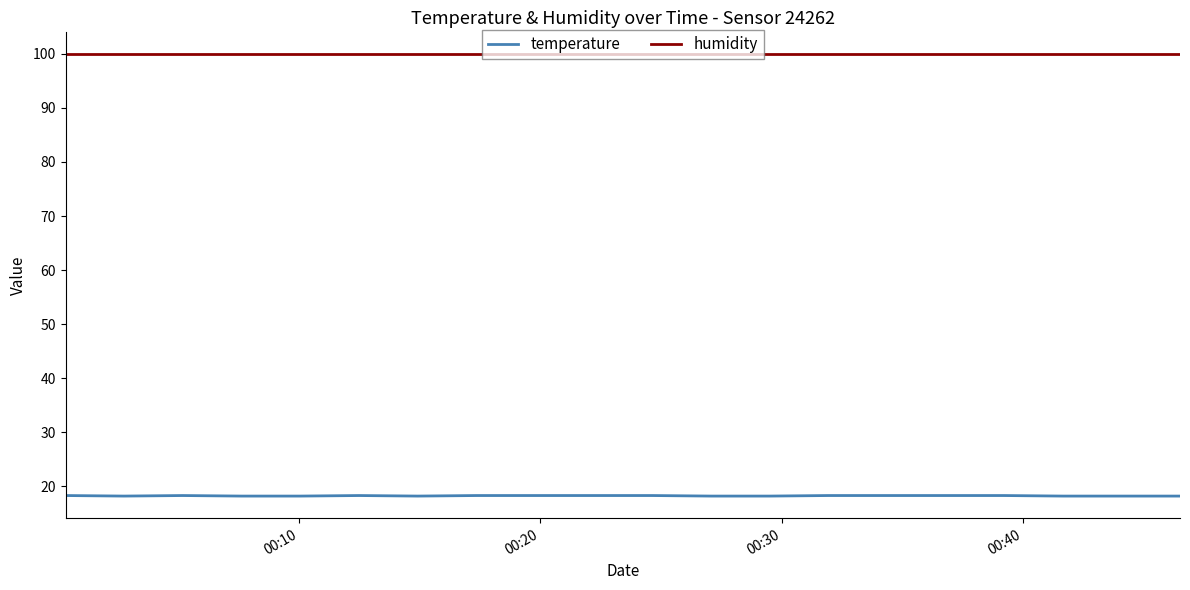

True or false: humidity and temperature cross at least once.

False